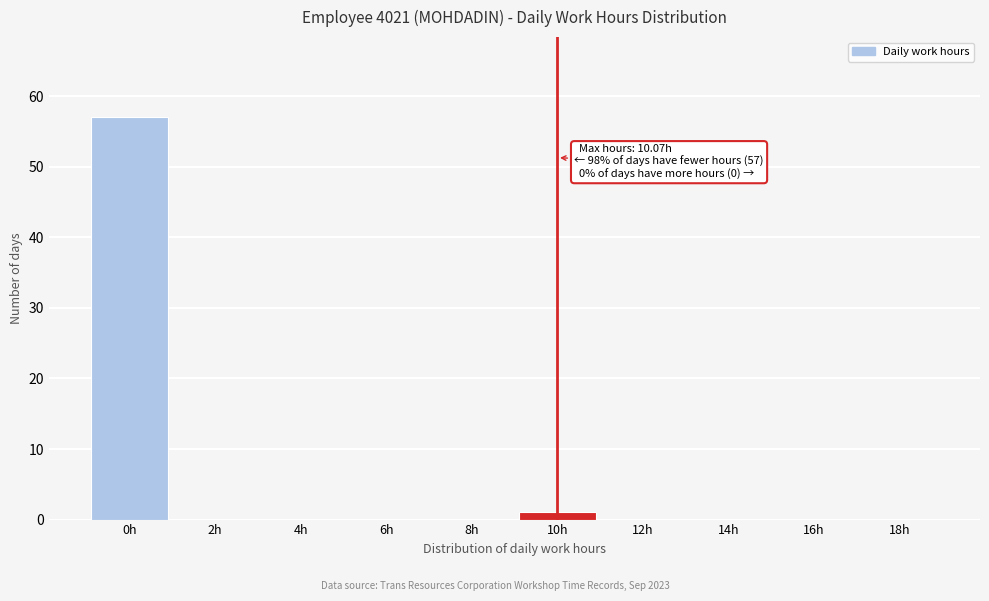

Reading left to right, transcribe all the data shown in this chart.

0h=57	2h=0	4h=0	6h=0	8h=0	10h=1	12h=0	14h=0	16h=0	18h=0